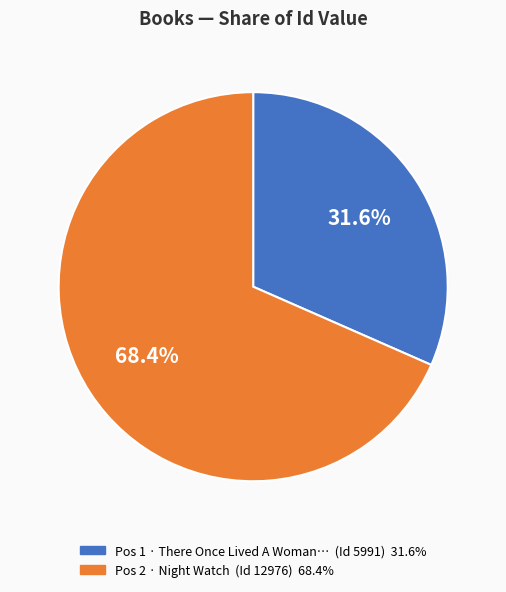

Which category has the smallest portion of the pie?

Pos 1 · There Once Lived A Woman… (Id 5991) 31.6%